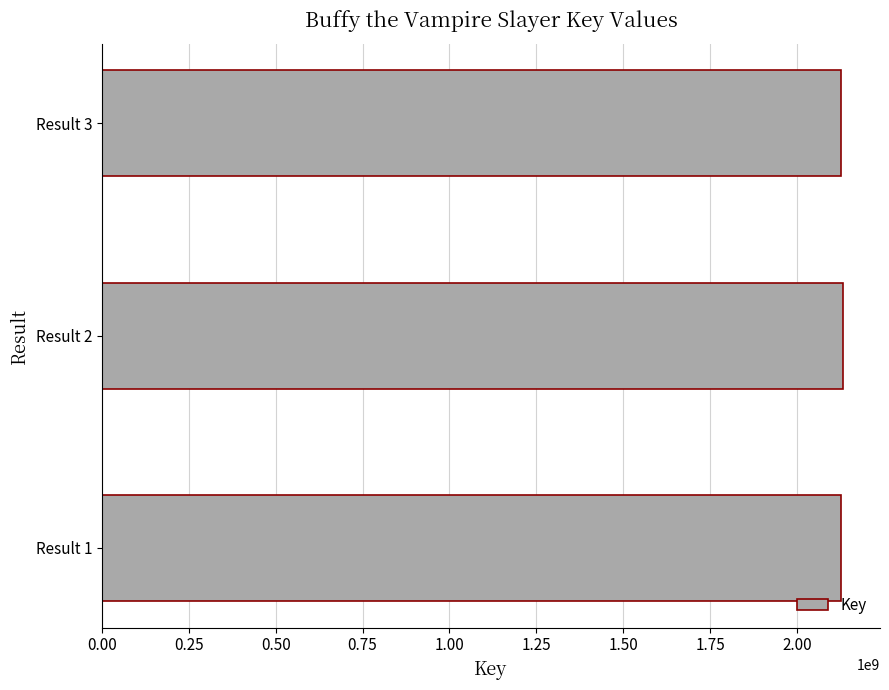

Count the number of data series in this chart.

1